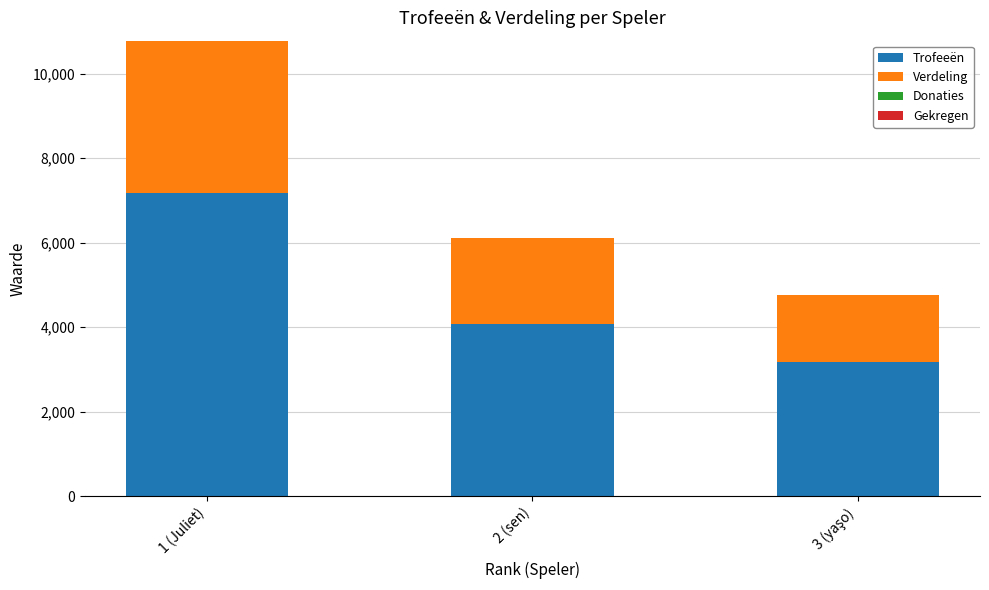

Reading left to right, what are the values for Trofeeën?

7189	4080	3183